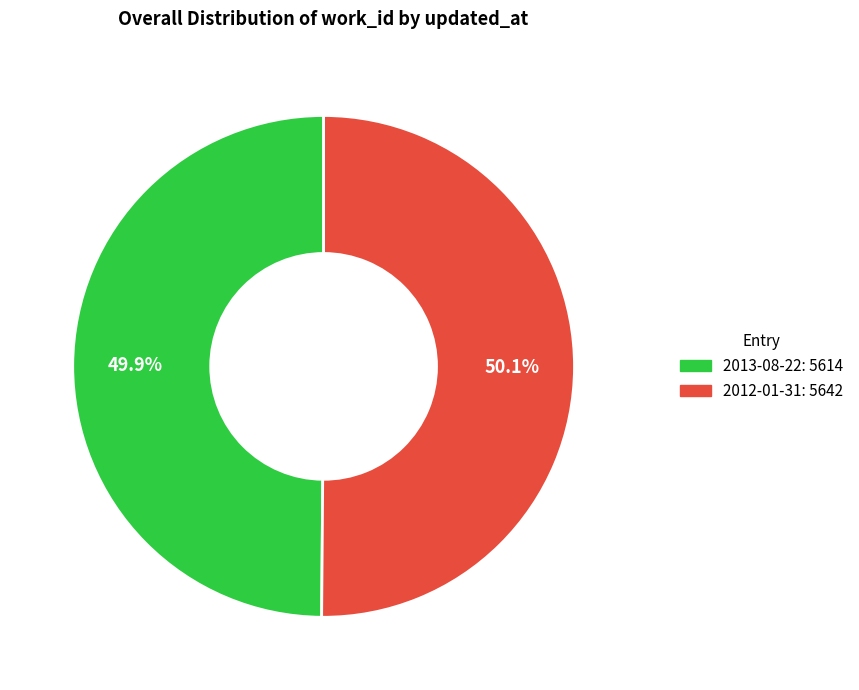

Does any single category account for the majority?

Yes